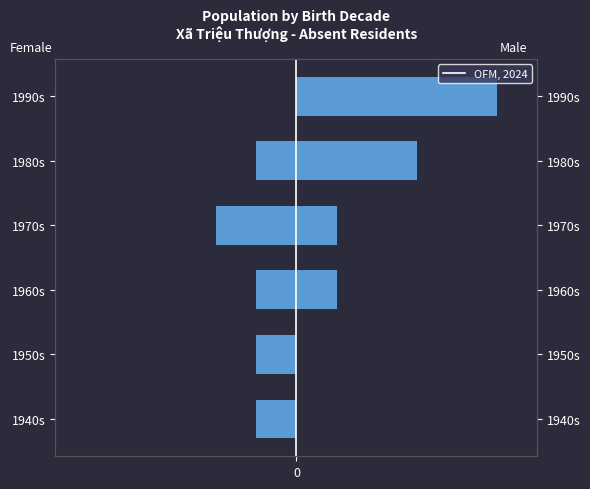

What value does the Female series have at 1970s?

-2